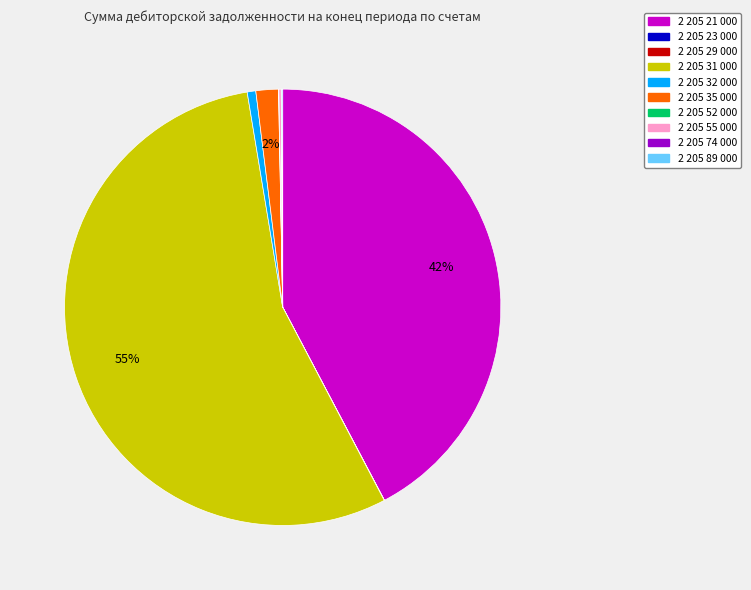

What is the largest slice in the pie chart?

2 205 31 000